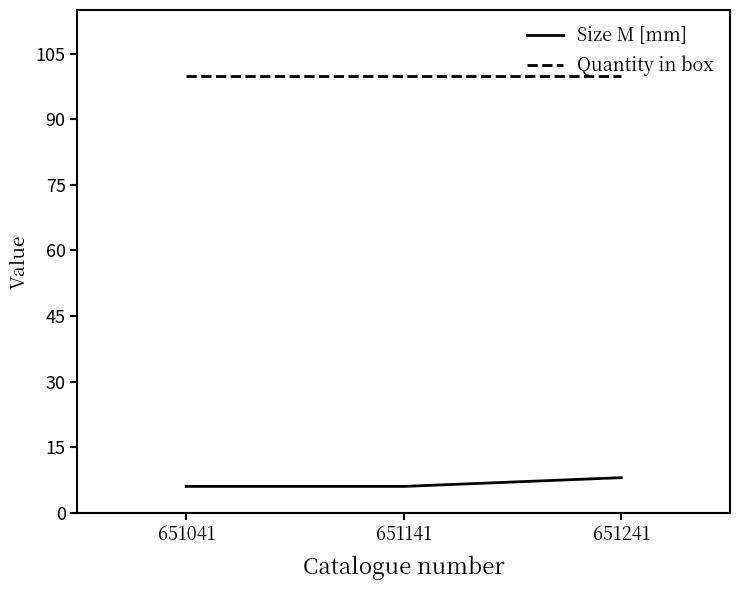

Is it true that Quantity in box equals 100 at 651141?

True